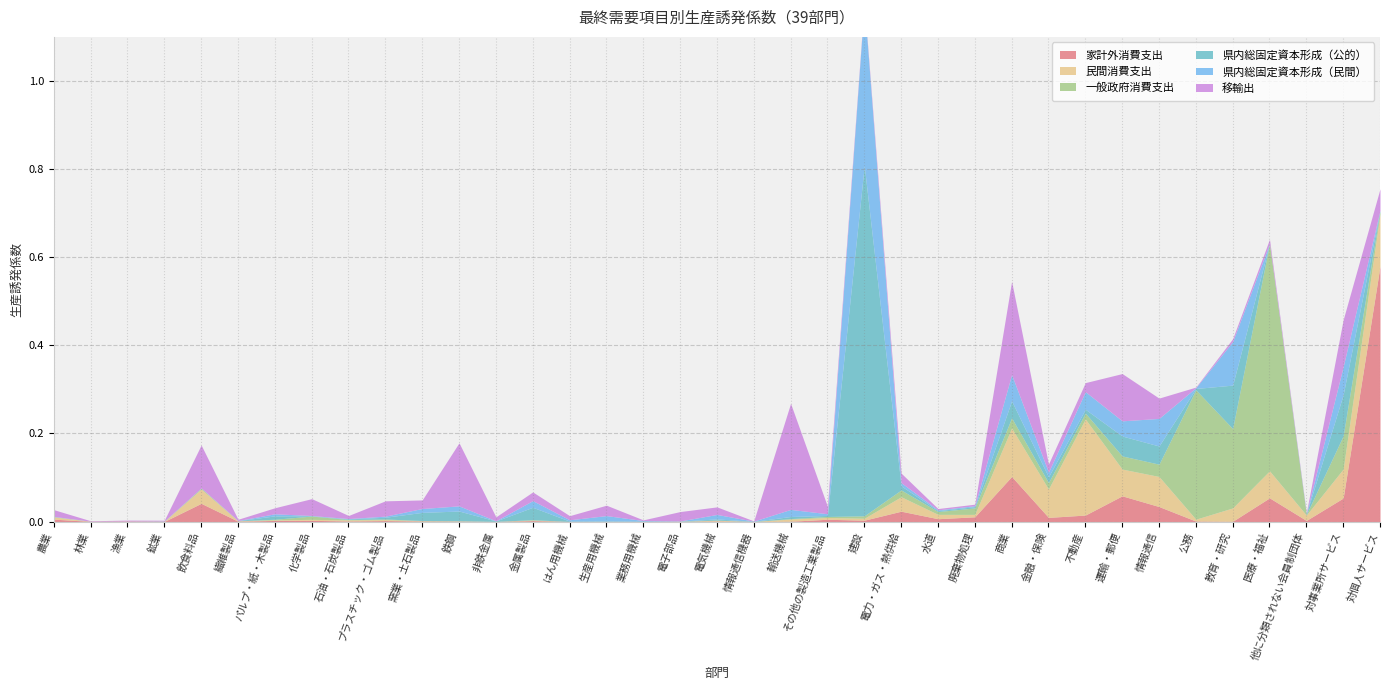

Is the value of 移輸出 at 水道 greater than the value of 家計外消費支出 at 情報通信?

No